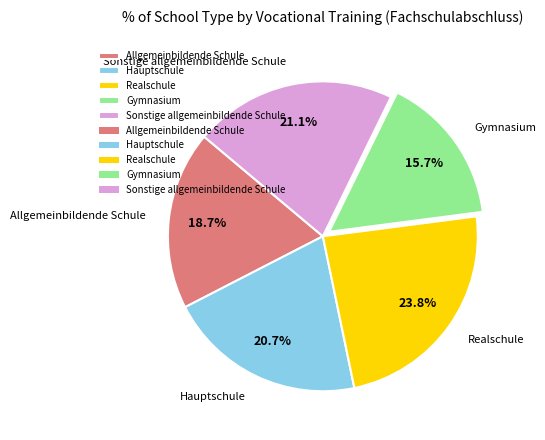

Between Hauptschule and Realschule, which is larger?

Realschule